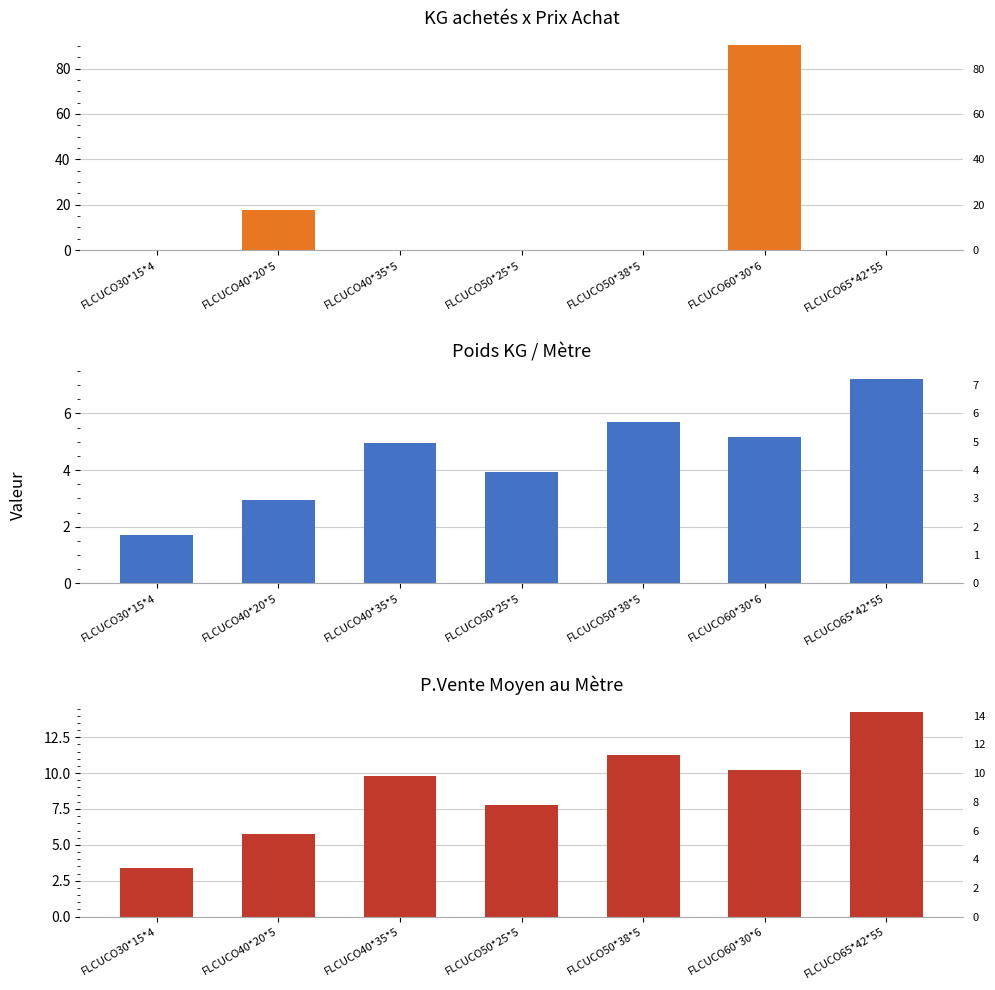

Between FLCUCO50*38*5 and FLCUCO60*30*6, which series saw the biggest shift?

KG achetés x Prix Achat